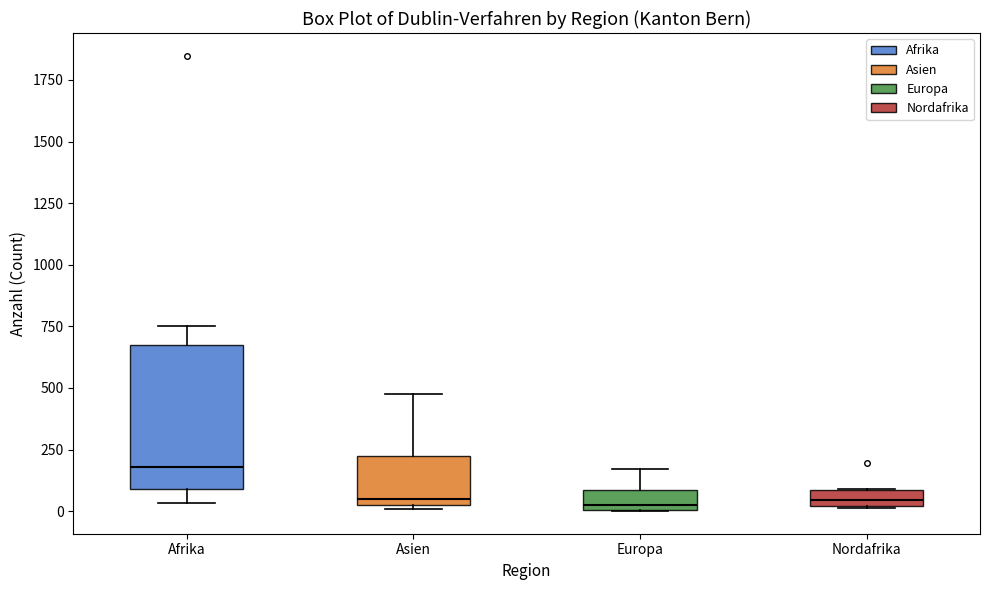

Which box is the tallest, from its lower edge to its upper edge?

Afrika